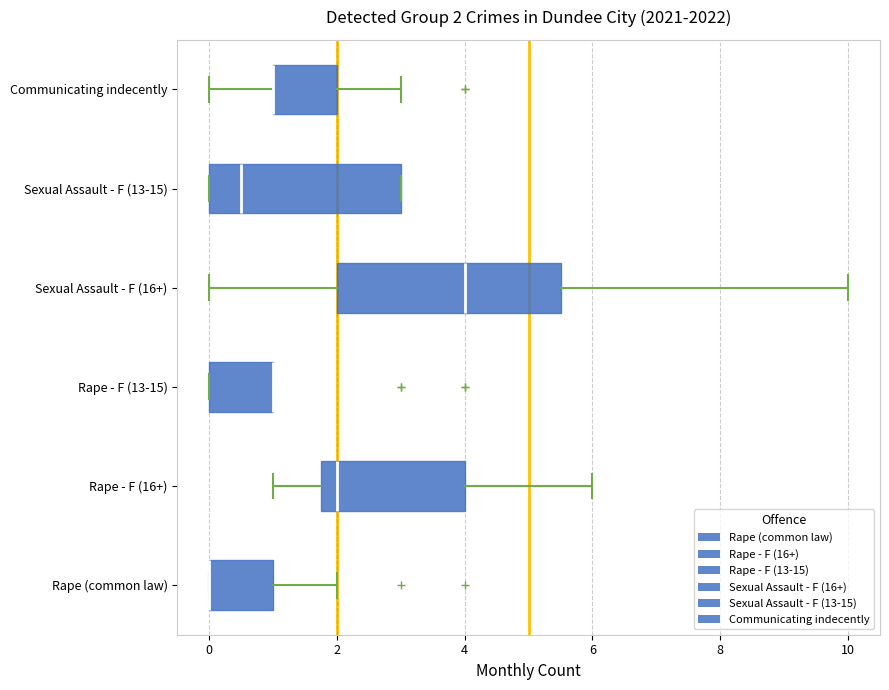

Which box is the widest, from its left edge to its right edge?

Sexual Assault - F (16+)